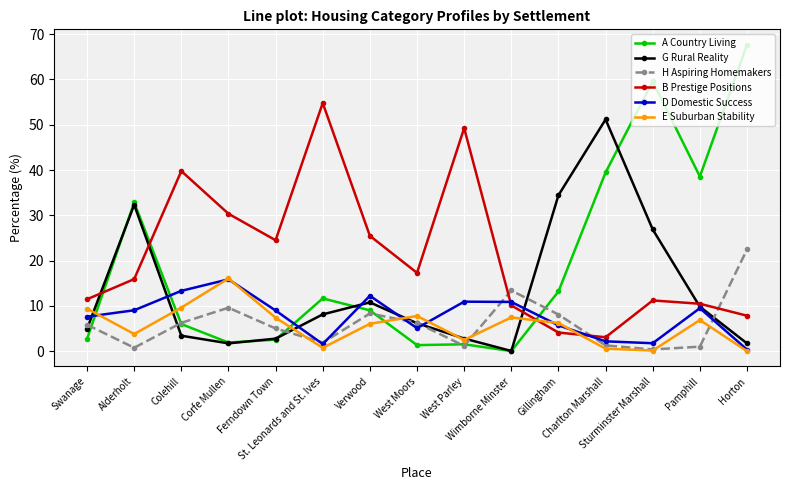

Where is the first local maximum for H Aspiring Homemakers?

Corfe Mullen